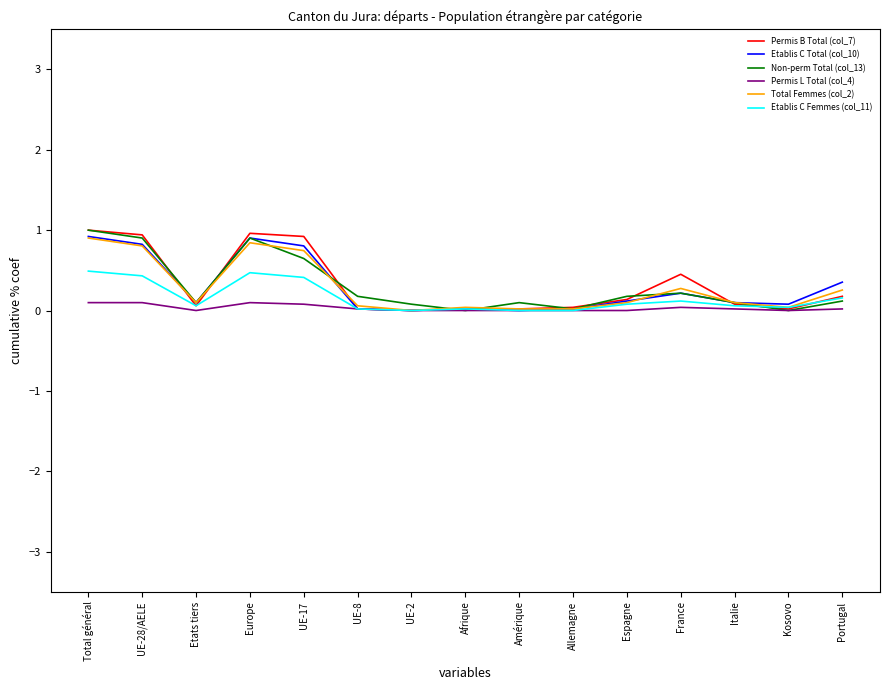

The value of Permis B Total (col_7) at Portugal is 0.2. True or false?

True